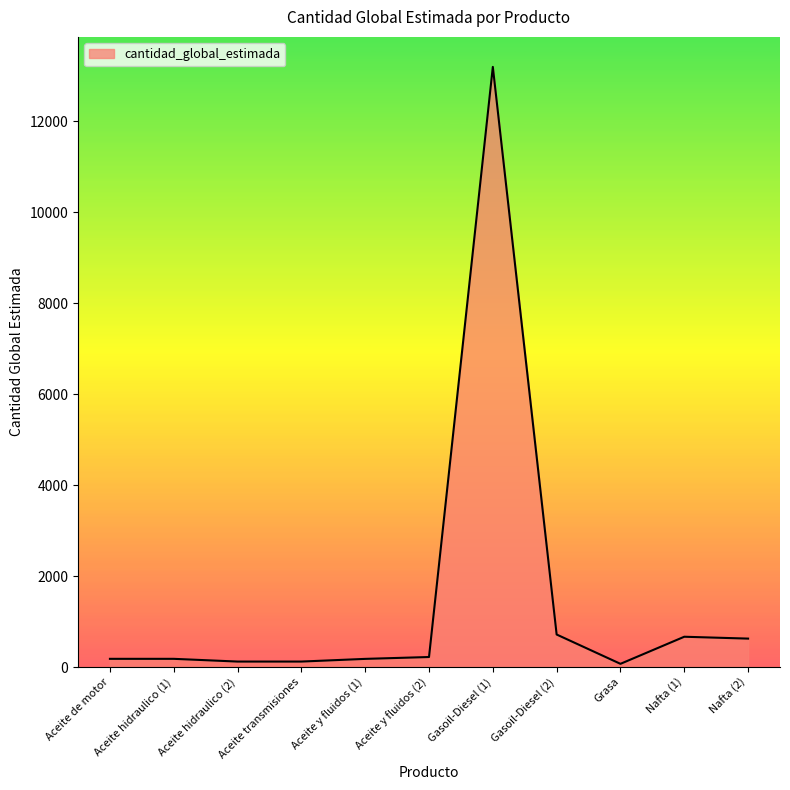

Where is the data nearest to the value 6635?

Gasoil-Diesel (2)